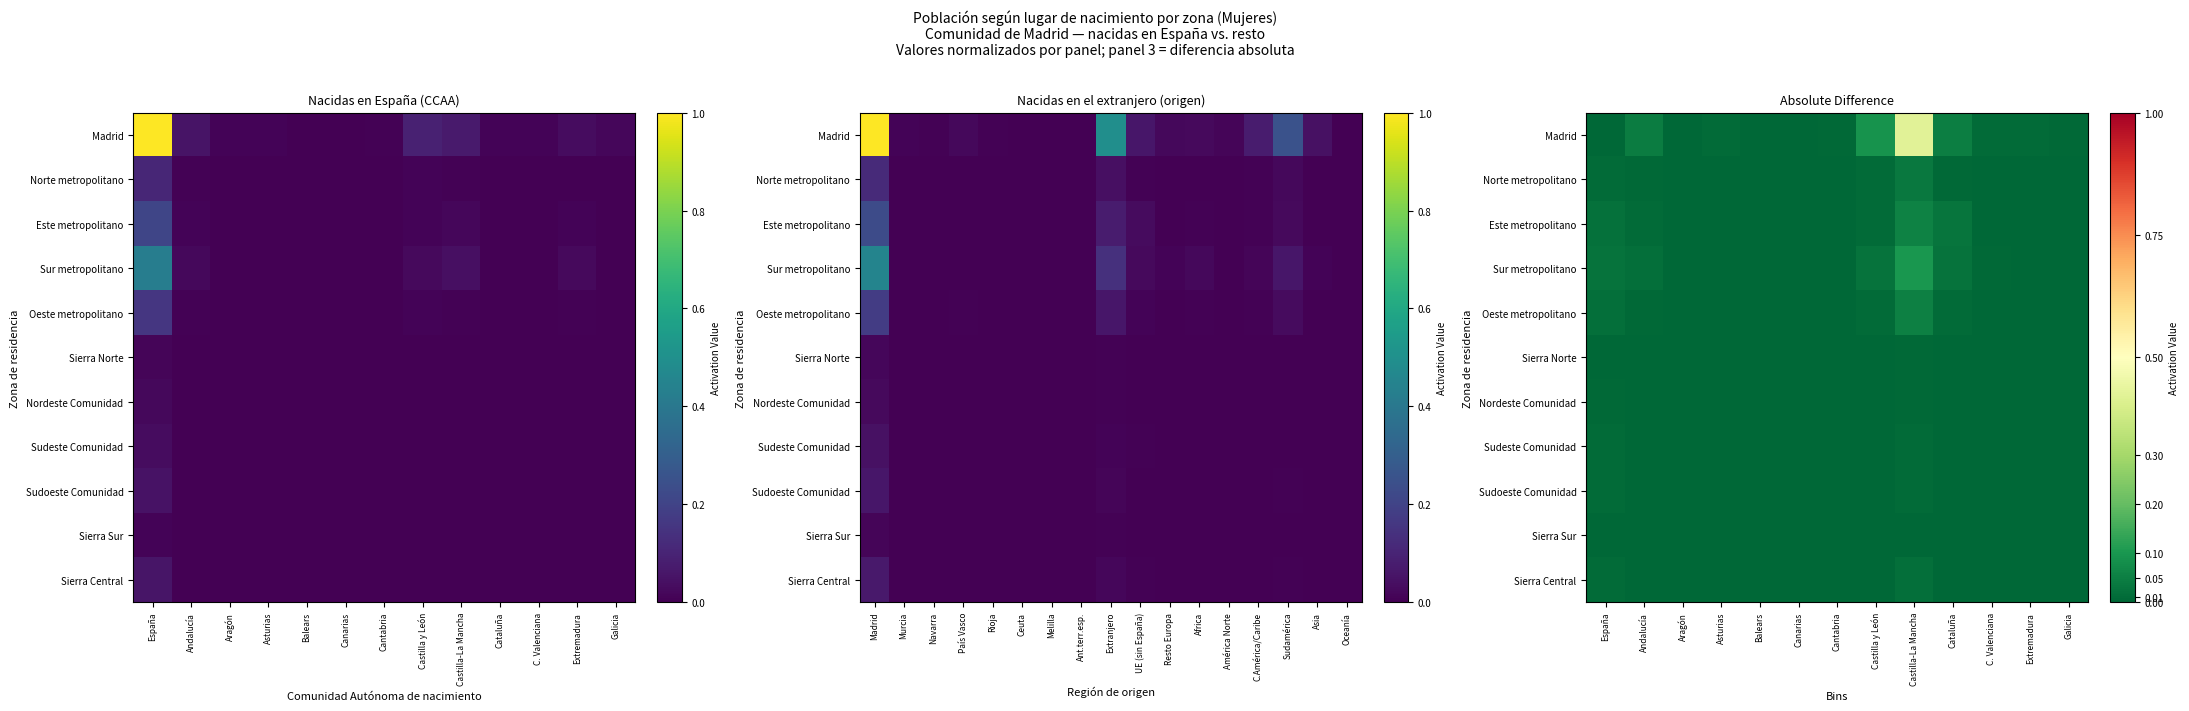

At how many categories does at least one series exceed 0?

13